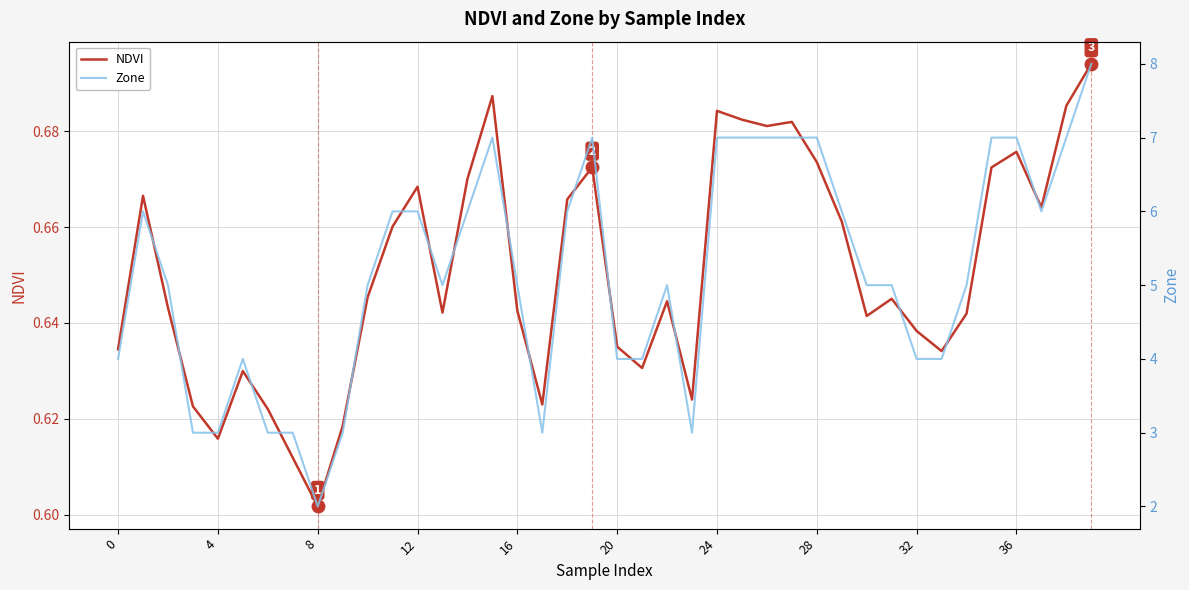

What is the total value across all series at 17?

3.6